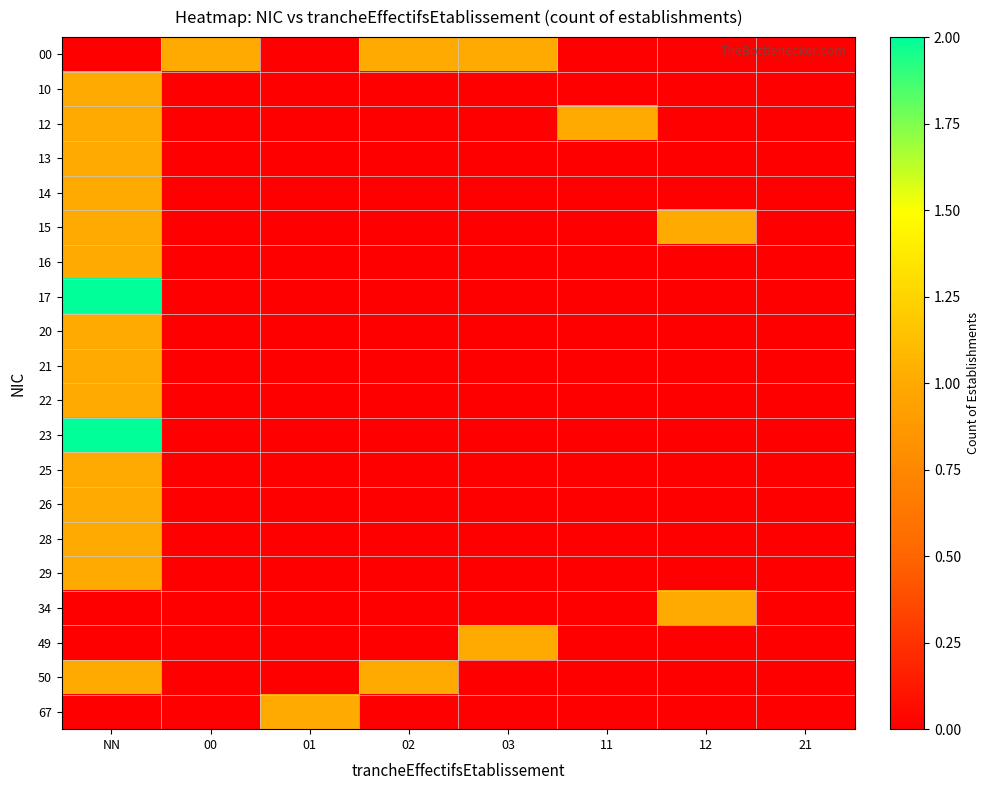

Which series has the widest spread of values?

17